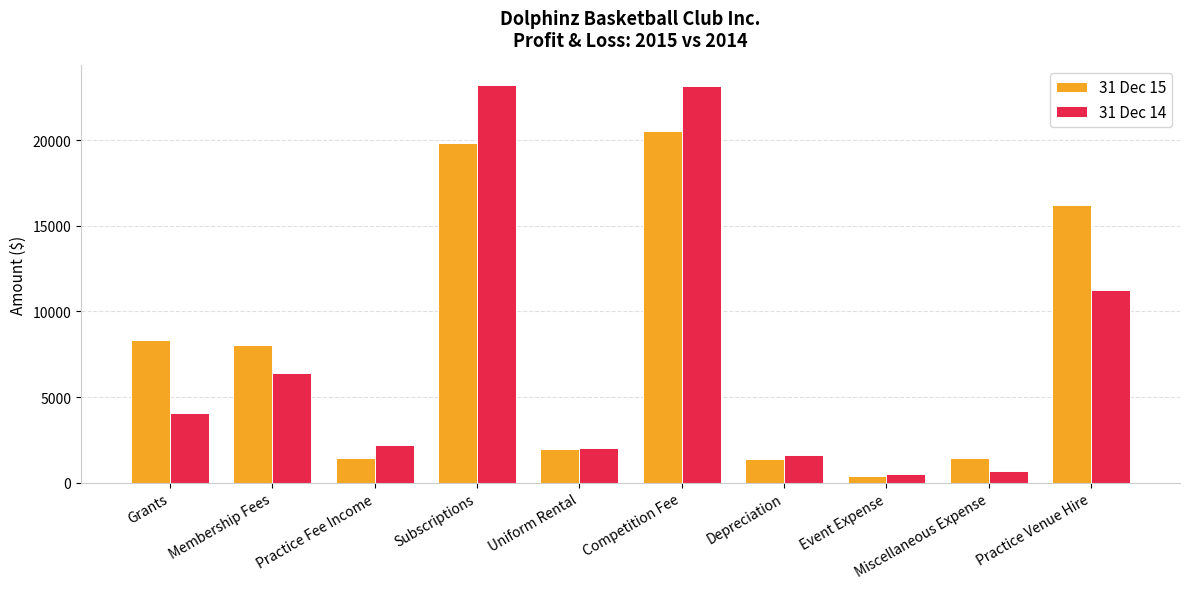

The value of 31 Dec 15 at Event Expense is 420.0. True or false?

True